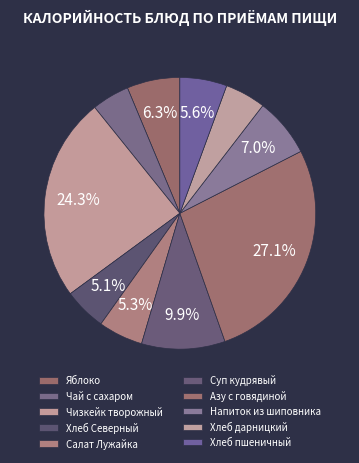

Is the sum of Хлеб Северный and Хлеб дарницкий greater than half?

No